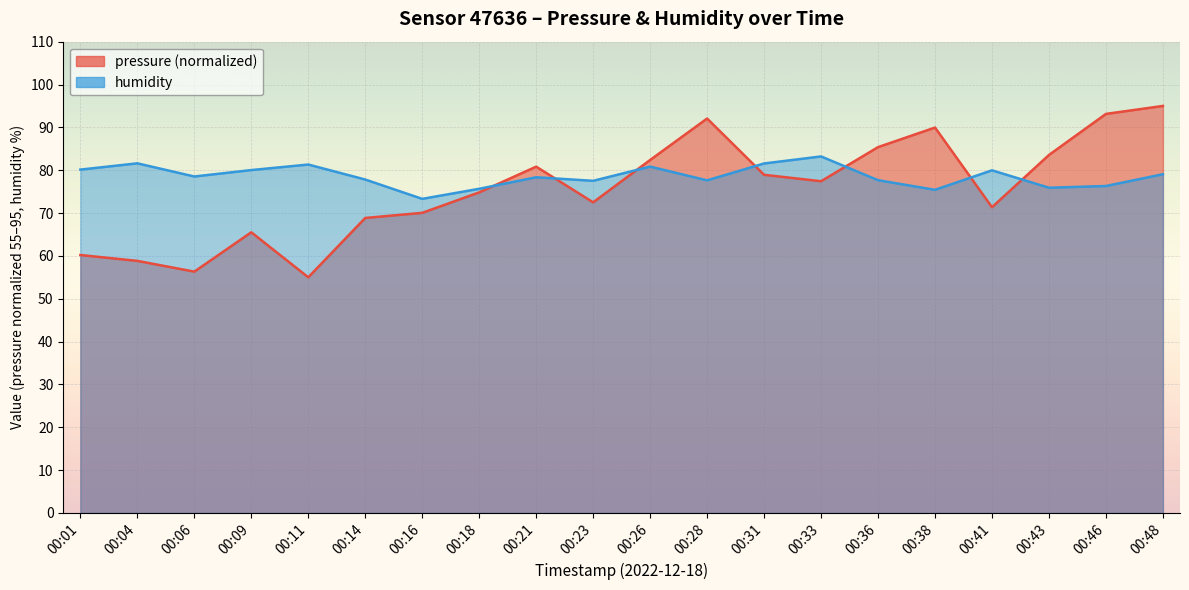

How many intersections are there between humidity and pressure?

7